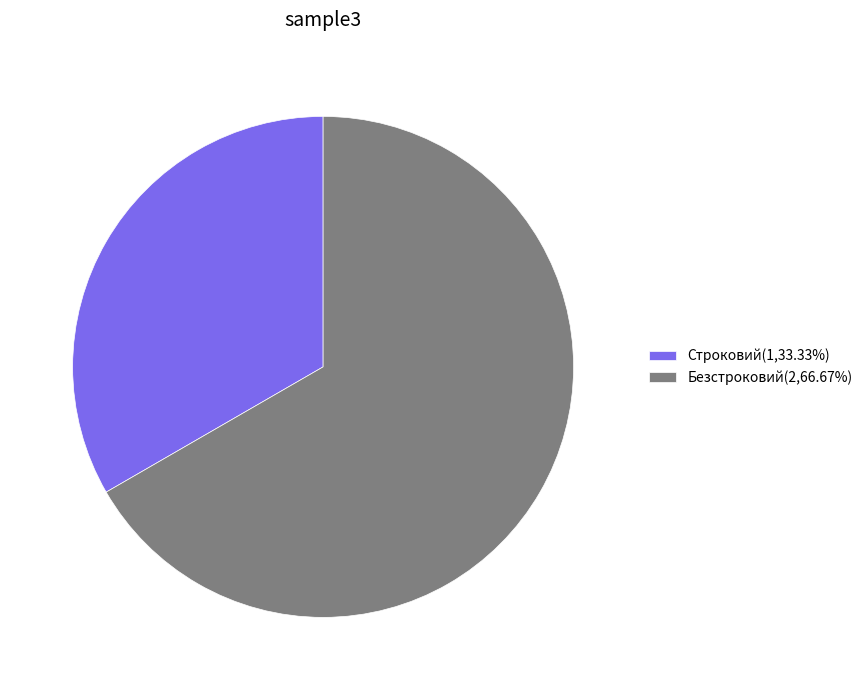

Do Строковий(1,33.33%) and Безстроковий(2,66.67%) together represent more than half of the pie?

Yes